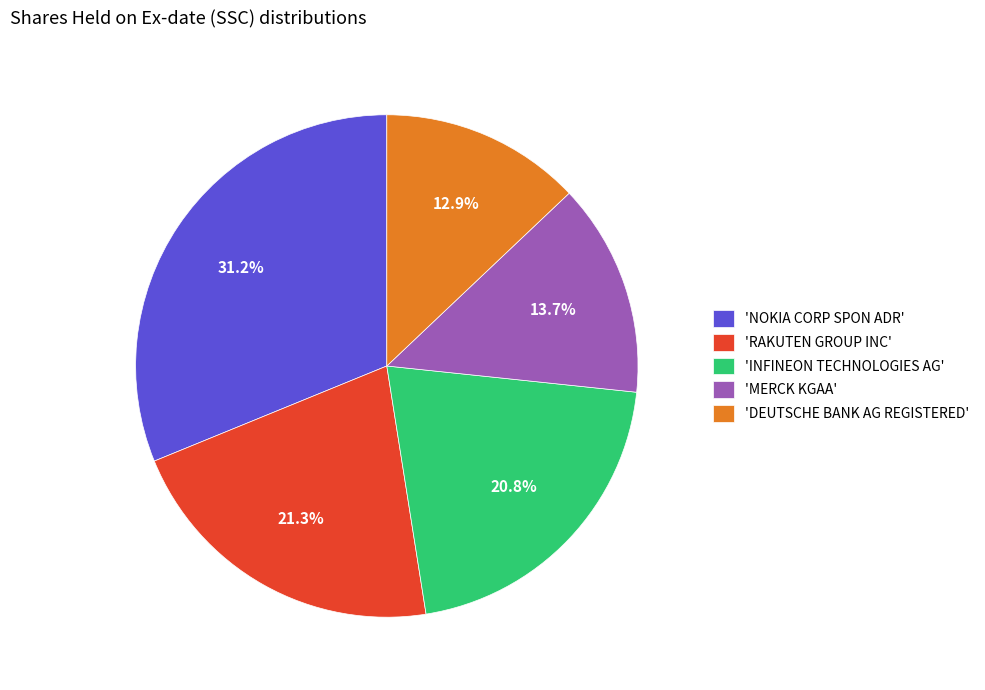

What is the smallest slice in the pie chart?

'DEUTSCHE BANK AG REGISTERED'